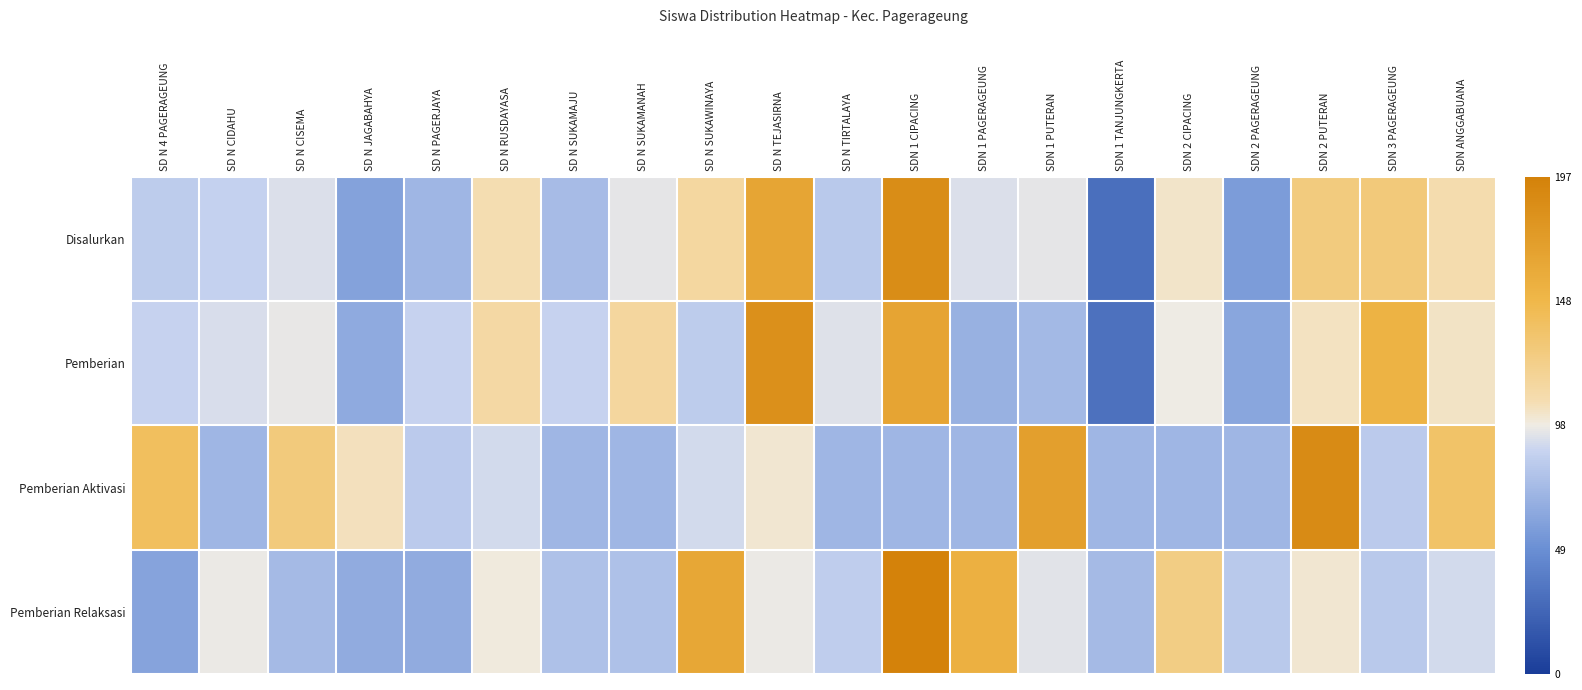

At which category is the sum across all series the highest?

SDN 1 CIPACING